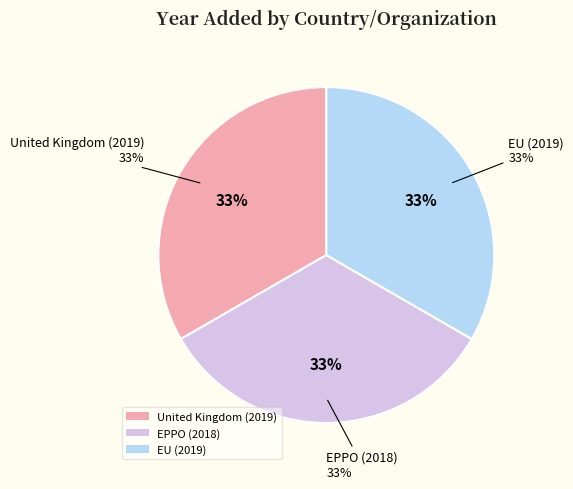

Is there any slice that represents more than half of the pie?

No